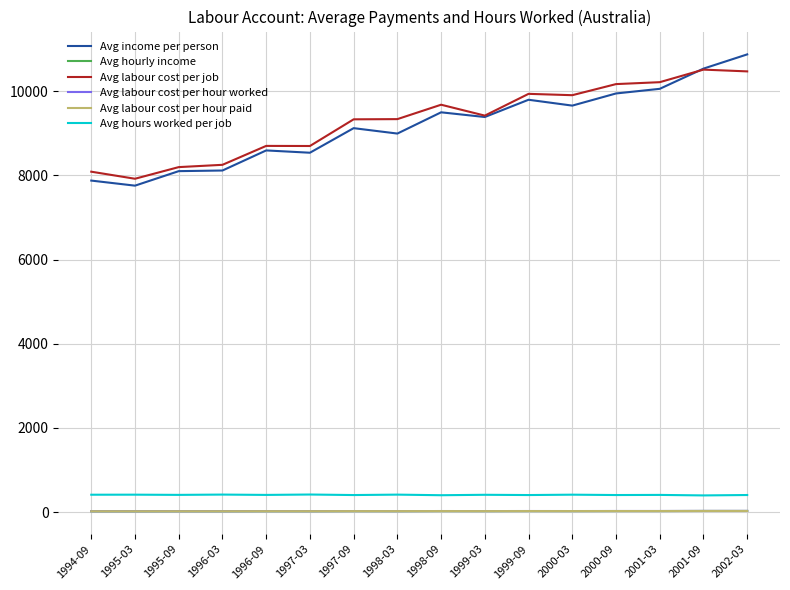

True or false: Avg labour cost per hour worked has a value of 22.7 at 1999-03.

True